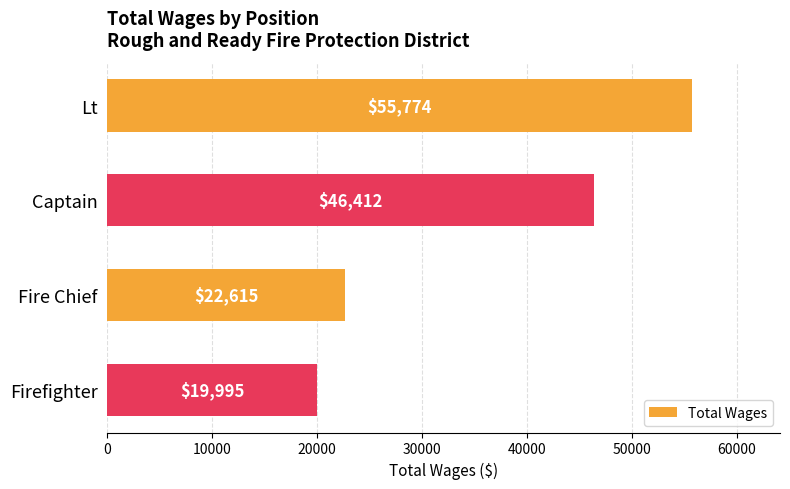

How many data points are above 46411?

2